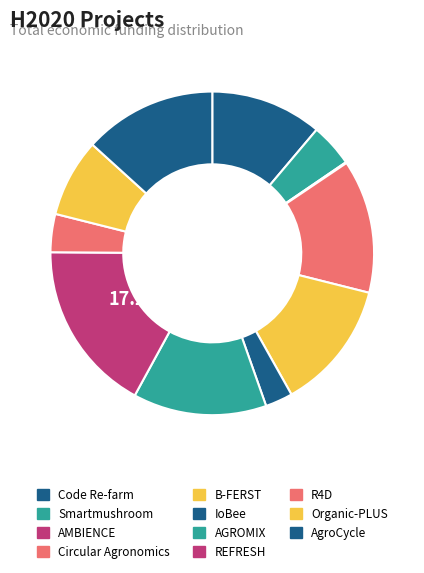

True or false: REFRESH accounts for 17% of the total.

True